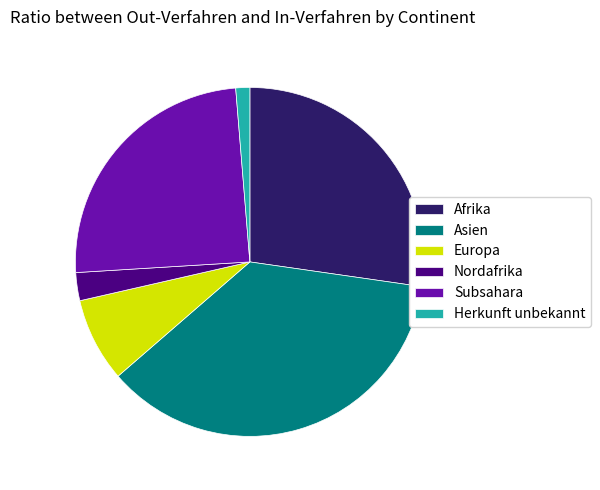

How many segments does this pie chart have?

6